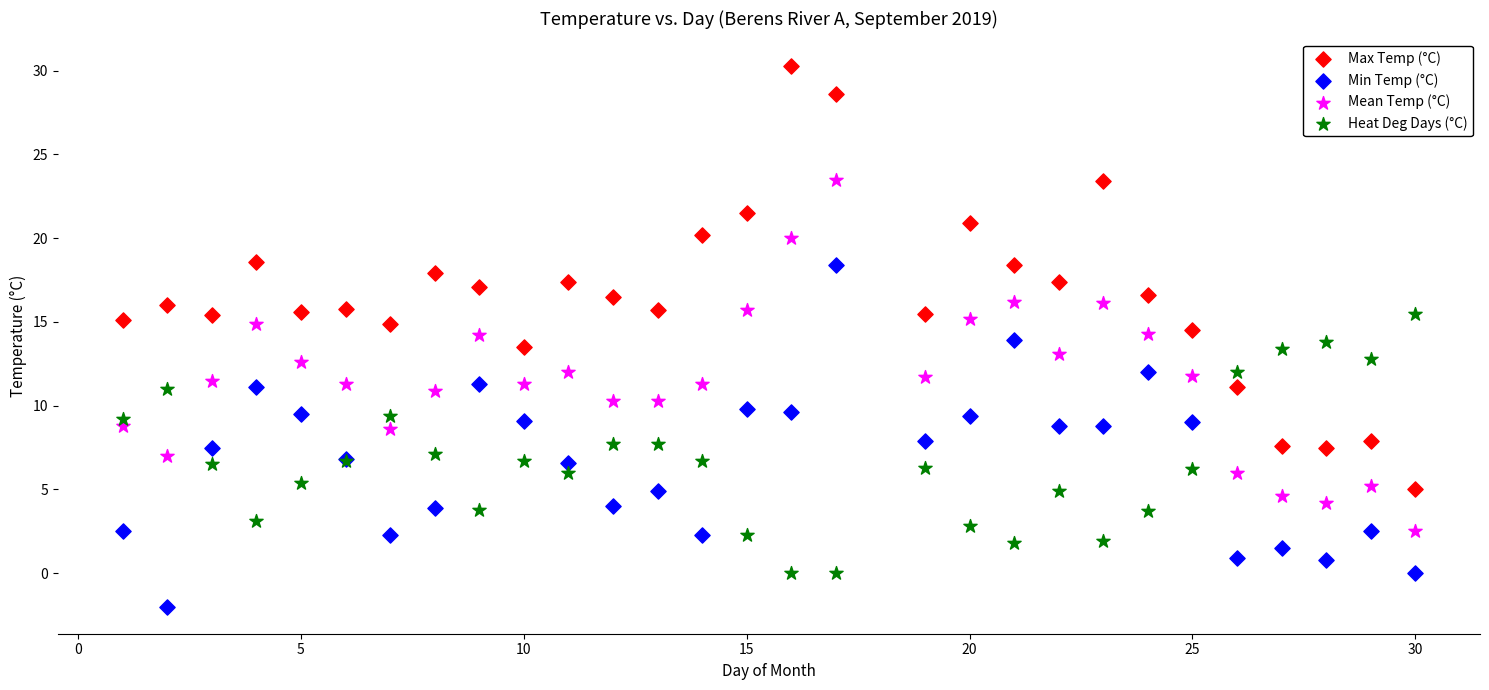

What is the X range (max minus min) for the scatter plot?

29.0